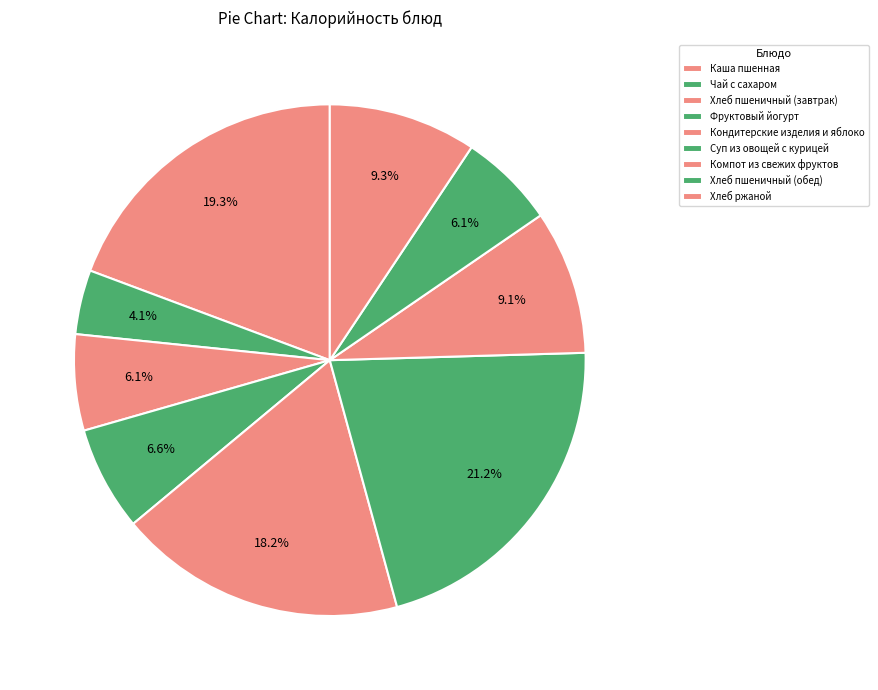

What percentage is the Суп из овощей с курицей slice, to the nearest percent?

21%